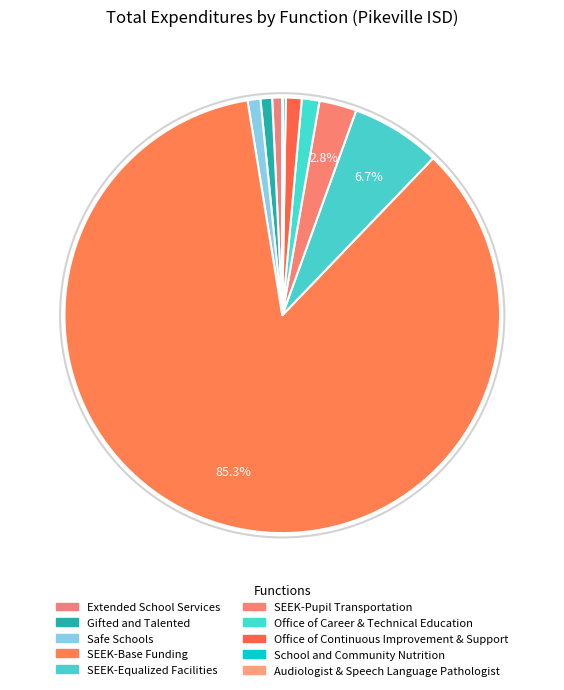

Which category has the smallest portion of the pie?

Audiologist & Speech Language Pathologist